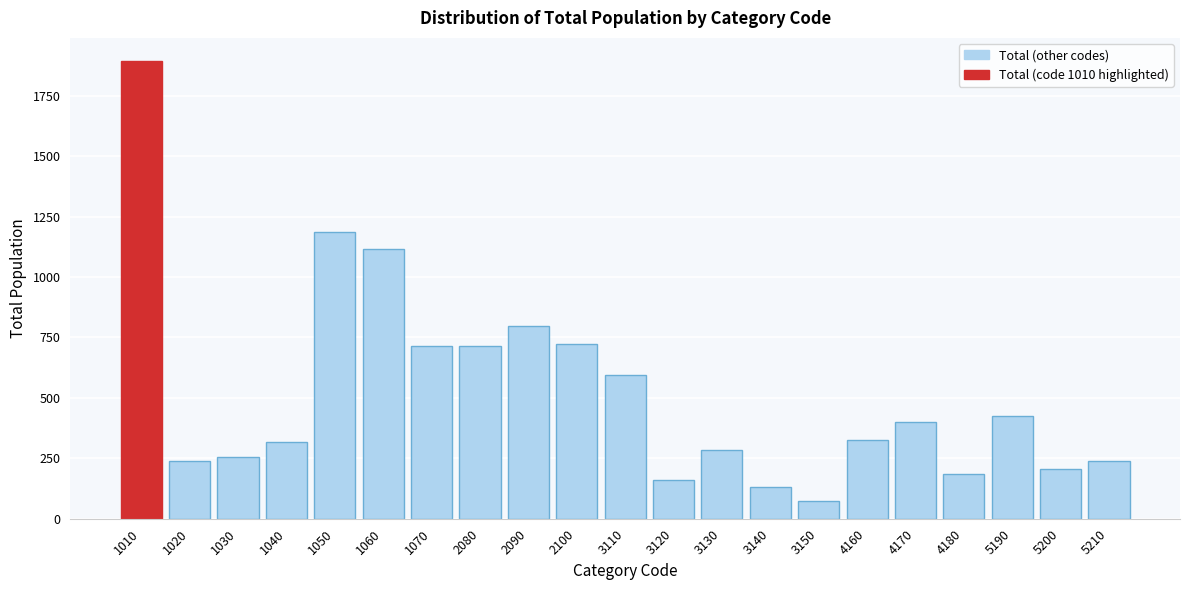

What is the sum of all values?

10986